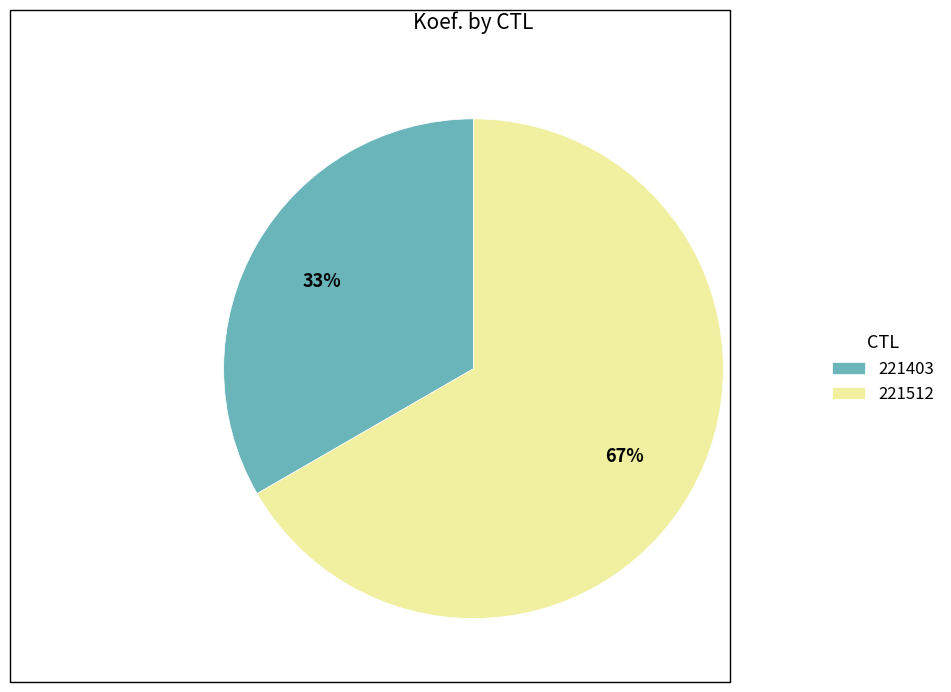

Count the number of slices in the pie.

2